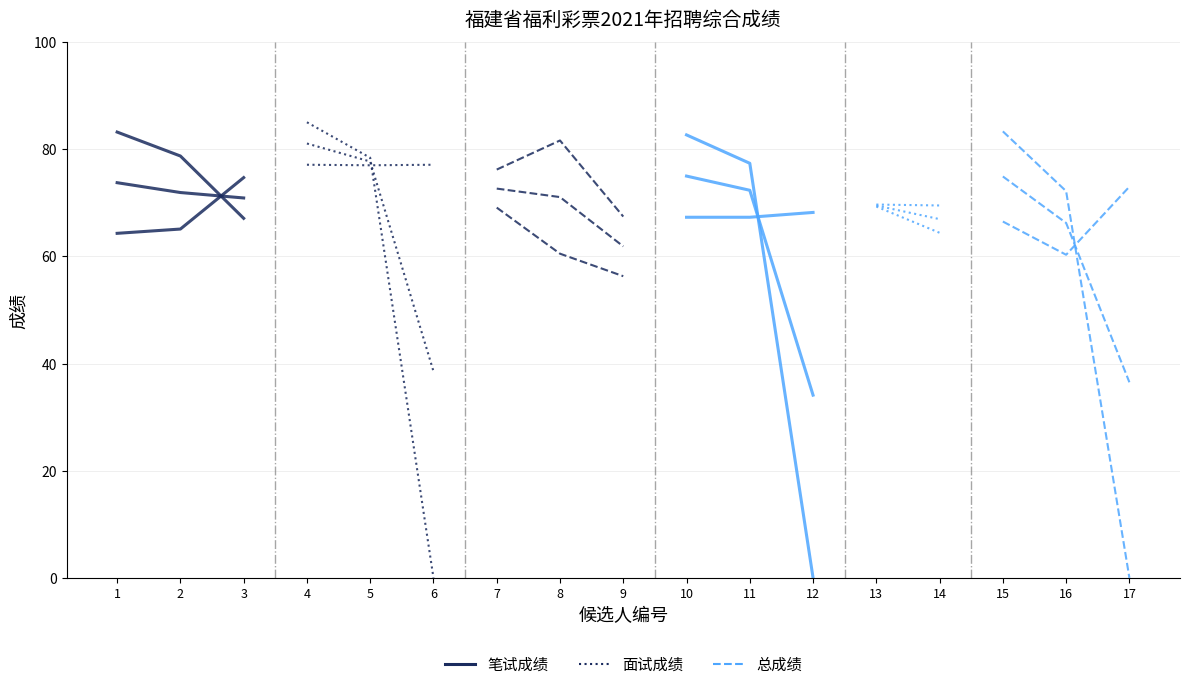

The 面试成绩 series shows 118.7 at 2. True or false?

False